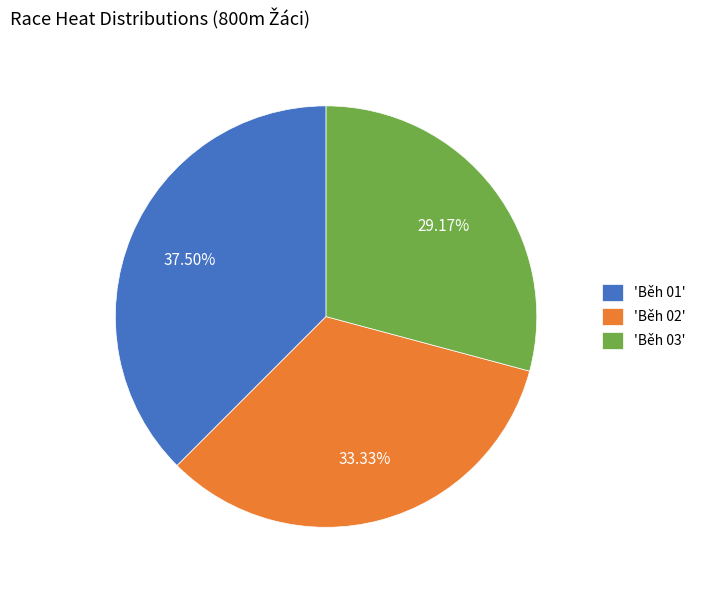

To the nearest percent, what is the average slice percentage?

33%